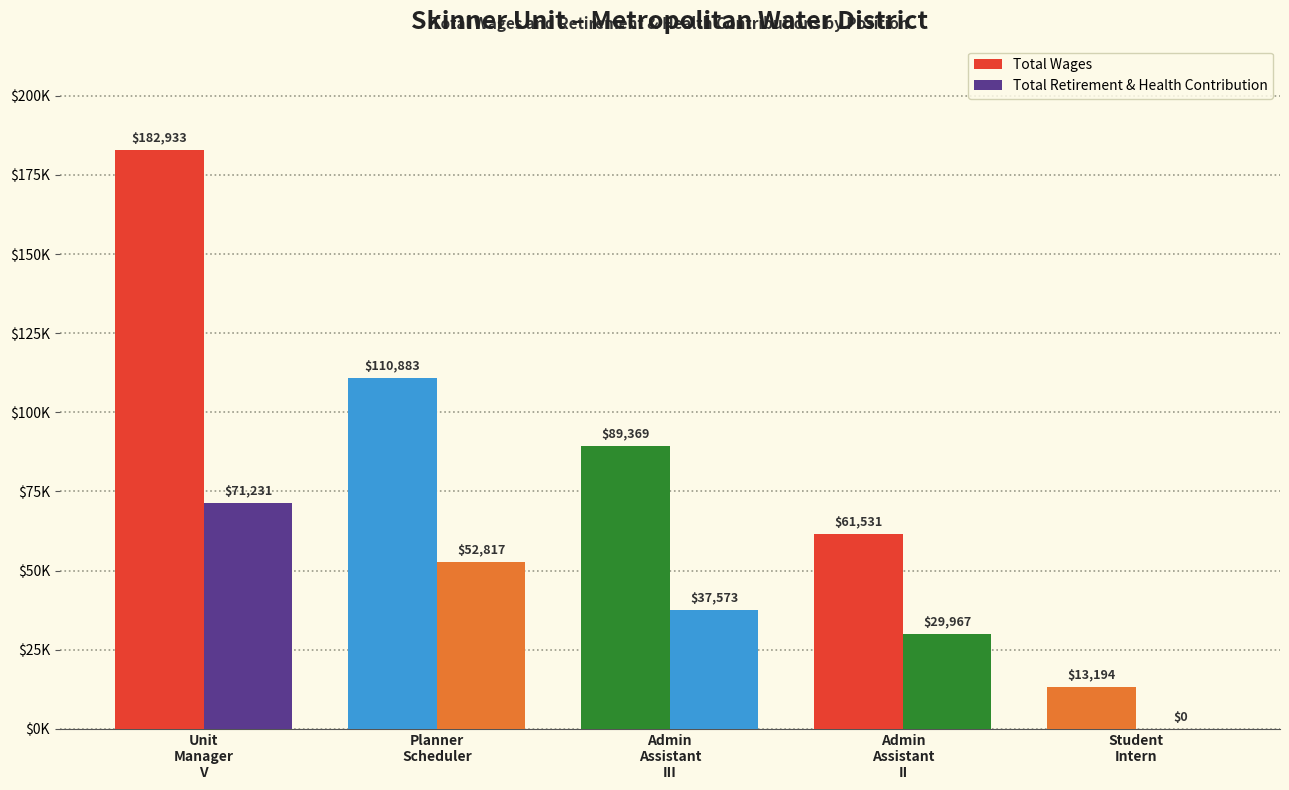

The value of Total Retirement & Health Contribution at Unit
Manager
V is 39679. True or false?

False